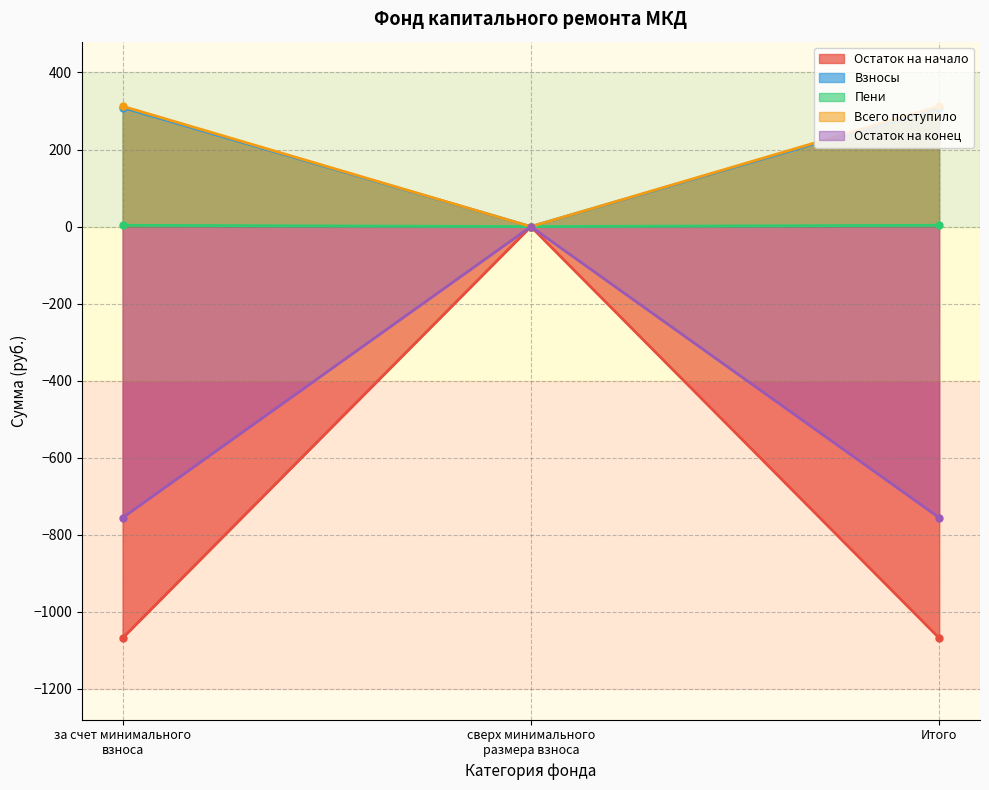

What are all the series names shown in the legend?

Остаток на начало, Взносы, Пени, Всего поступило, Остаток на конец